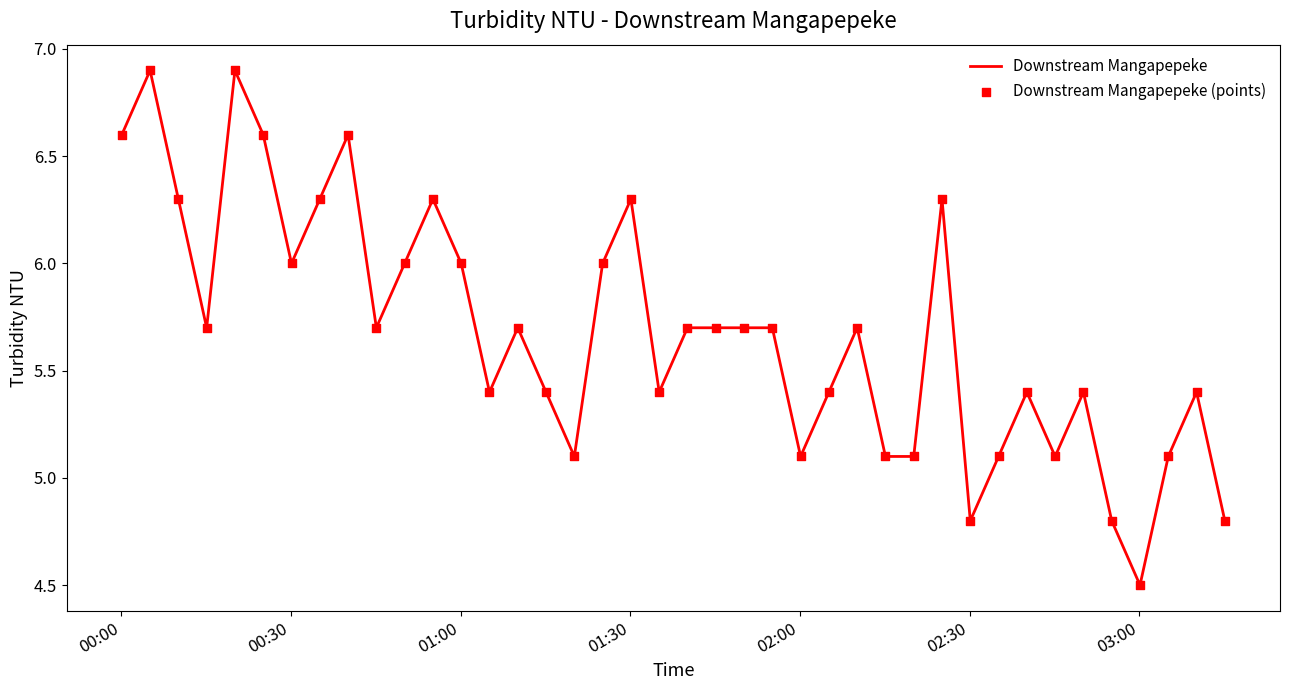

What is the maximum value shown in the chart?

6.9